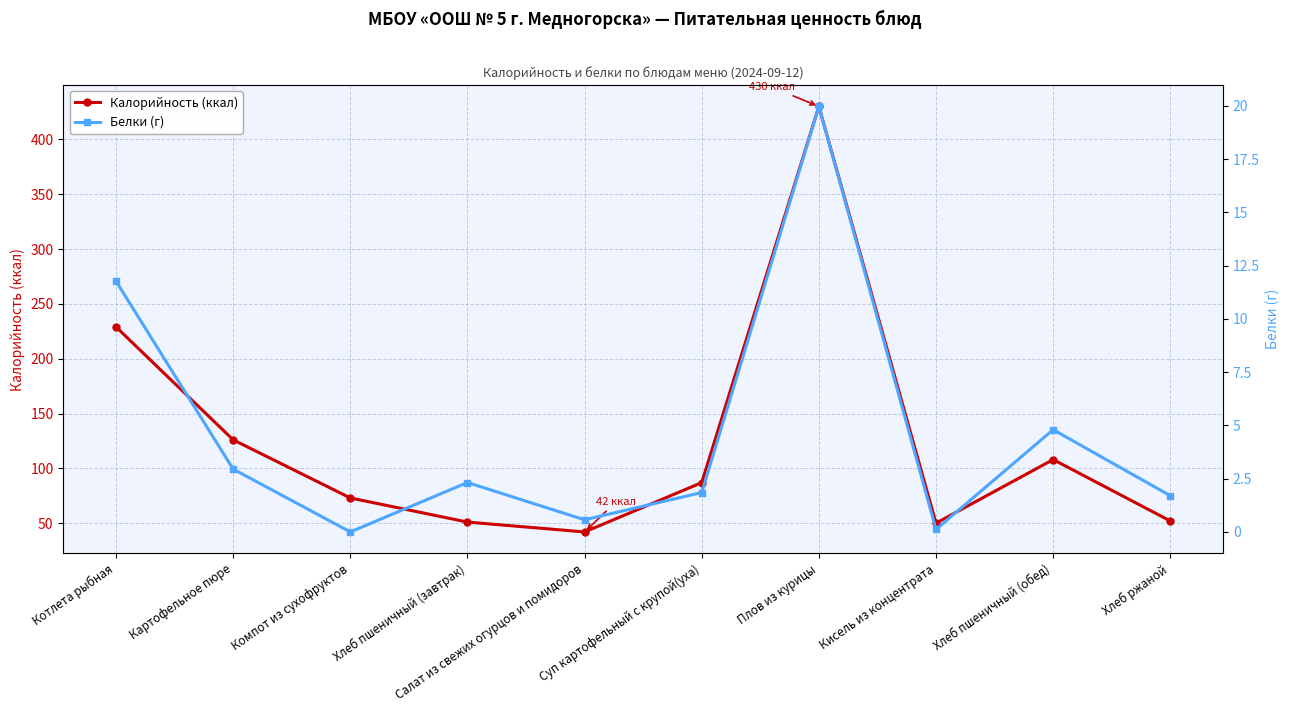

In Белки (г), how many points are lower than both neighbors (excluding endpoints)?

3